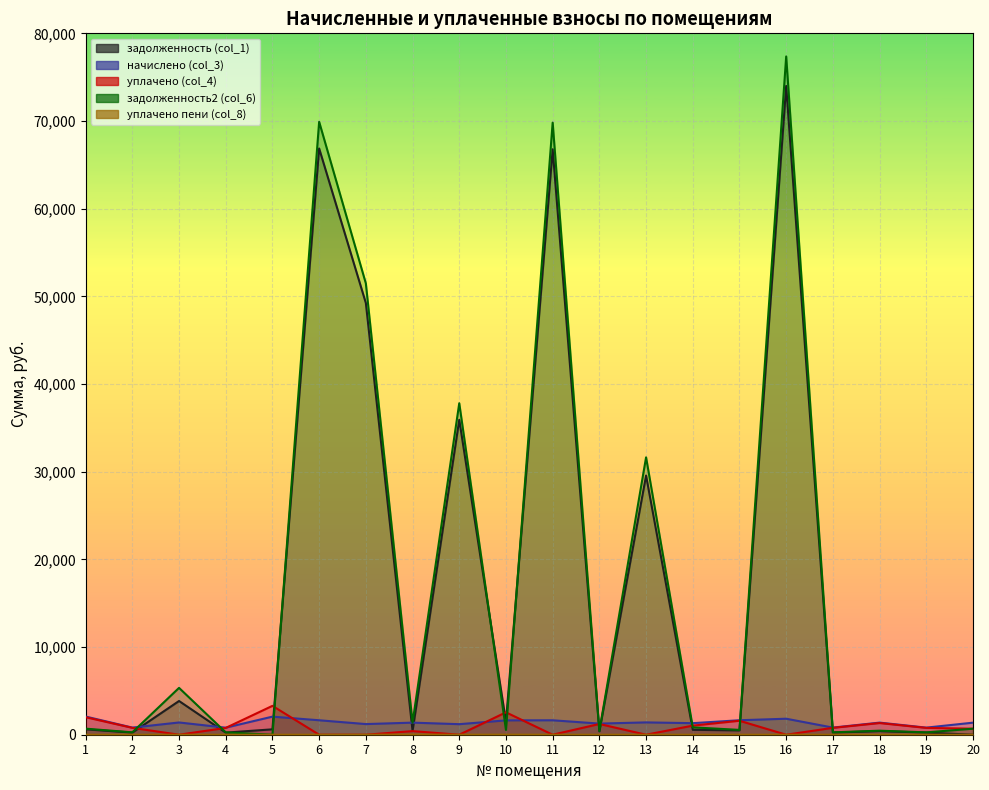

True or false: уплачено пени (col_8) and начислено (col_3) cross at least once.

False